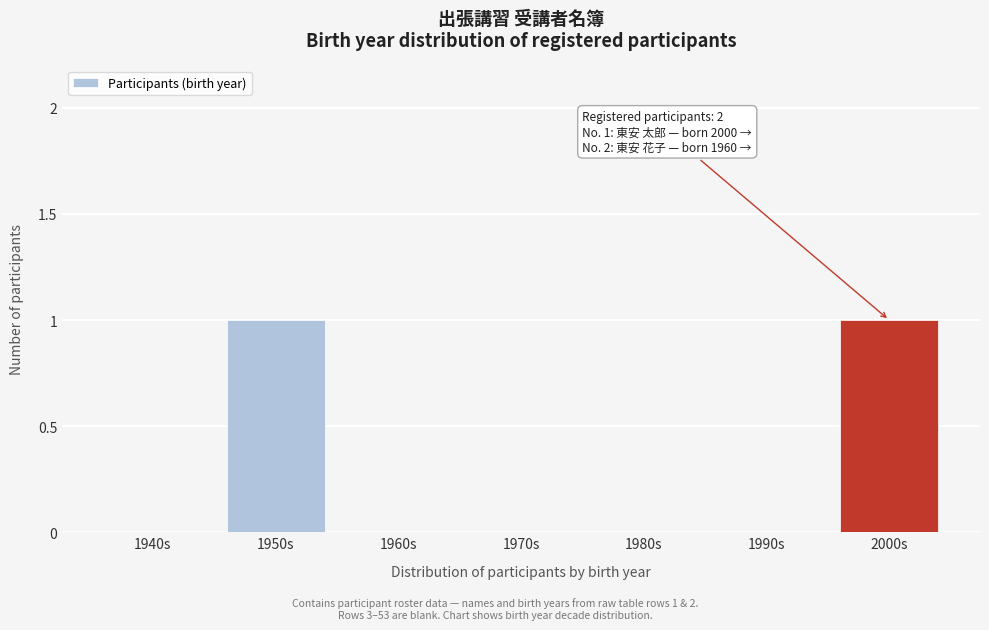

Reading left to right, what are all the values shown in this chart?

1940s=0	1950s=1	1960s=0	1970s=0	1980s=0	1990s=0	2000s=1